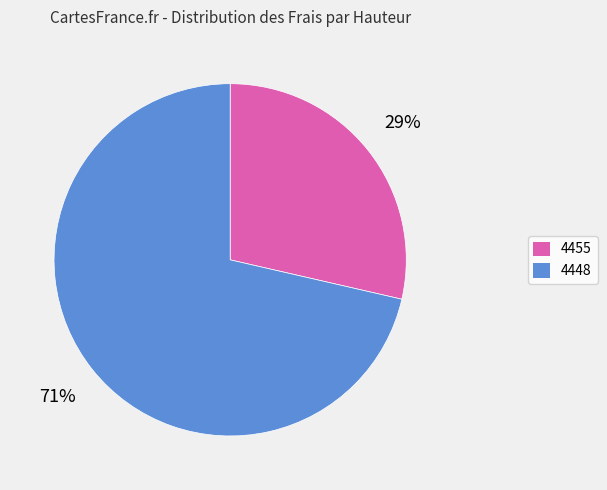

Which has a higher value, 4448 or 4455?

4448